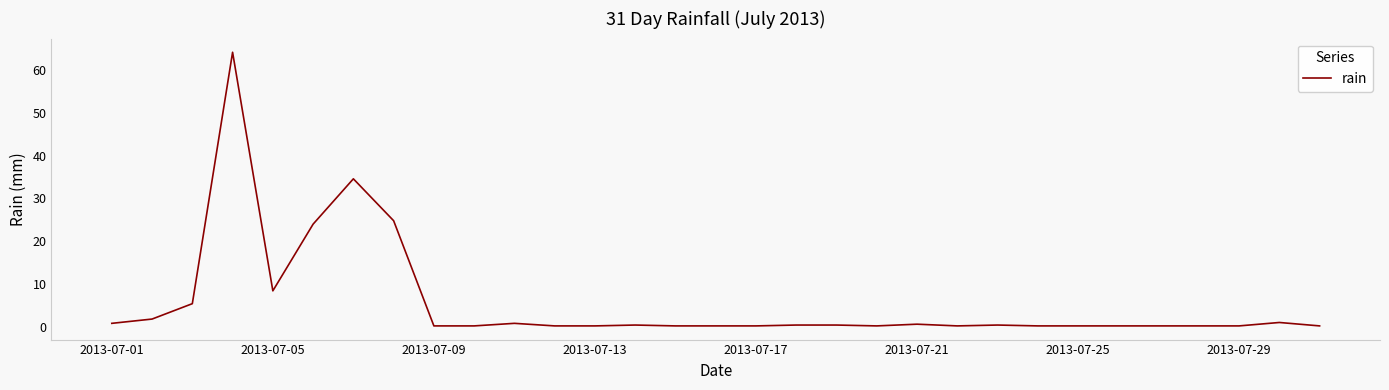

What is the difference between the maximum and minimum values?

64.0